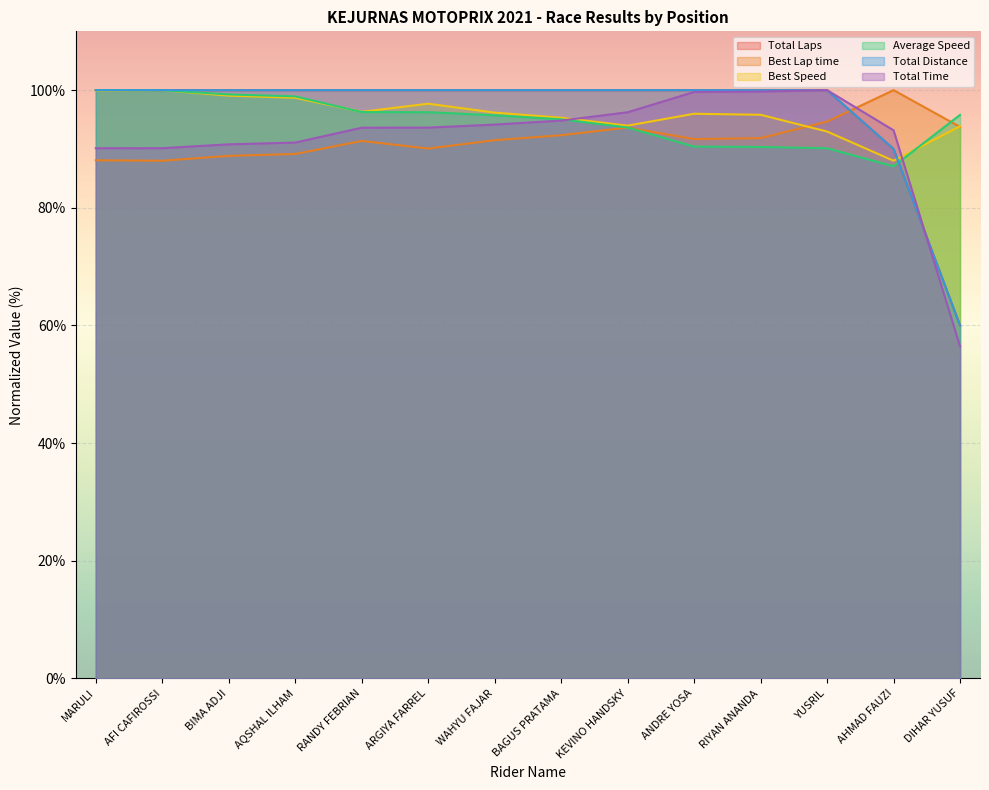

What position from the right is RIYAN ANANDA?

4